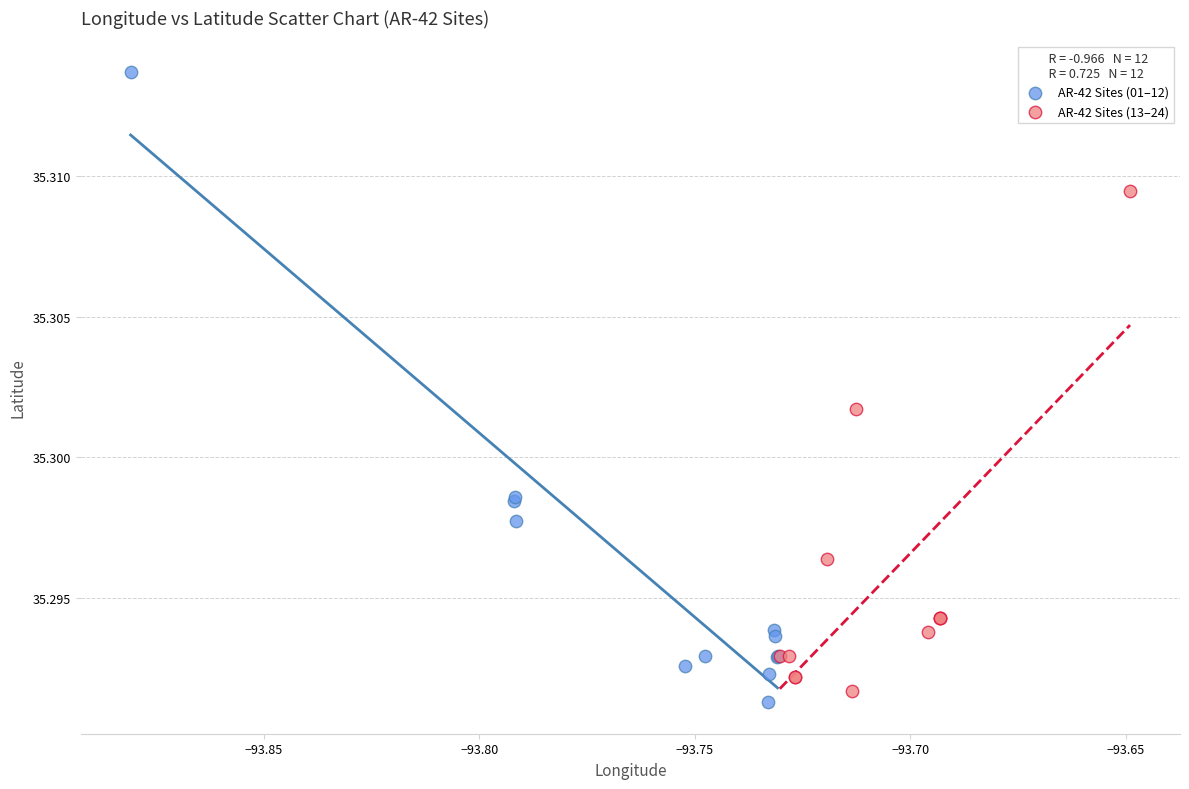

What are all the series names shown in the legend?

AR-42 Sites (01–12), AR-42 Sites (13–24)